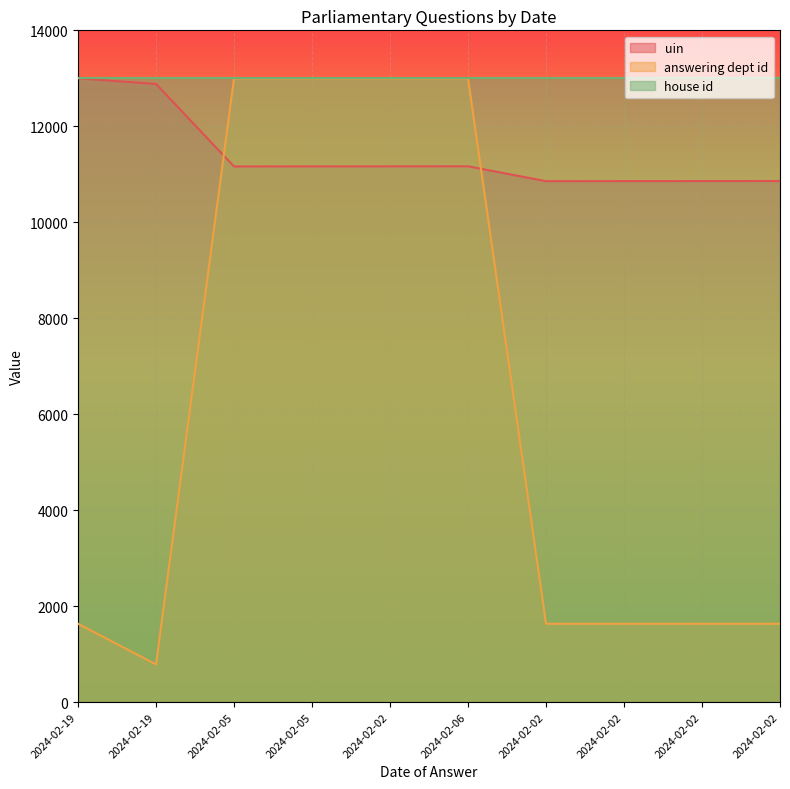

What are all the series names shown in the legend?

uin, answering dept id, house id